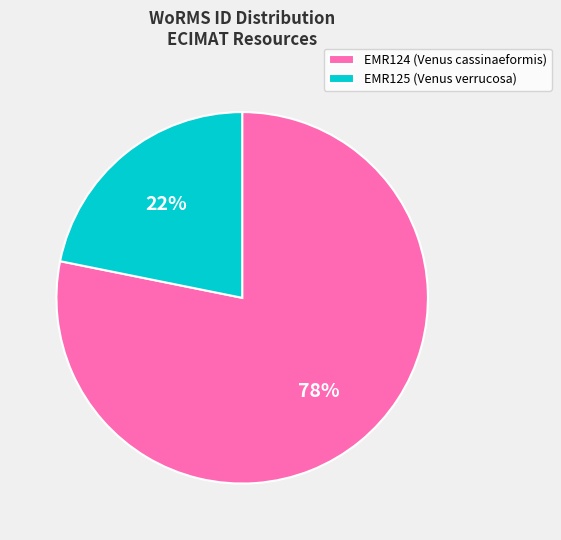

Is the sum of EMR124 (Venus cassinaeformis) and EMR125 (Venus verrucosa) greater than half?

Yes